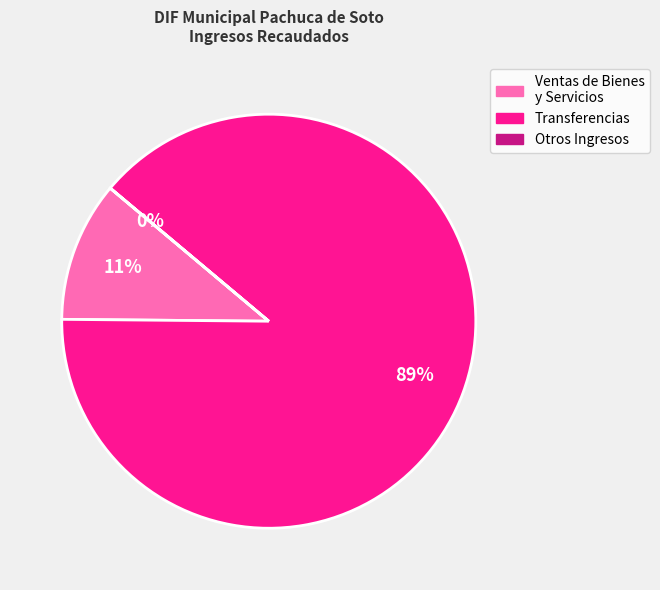

Does any single category account for the majority?

Yes